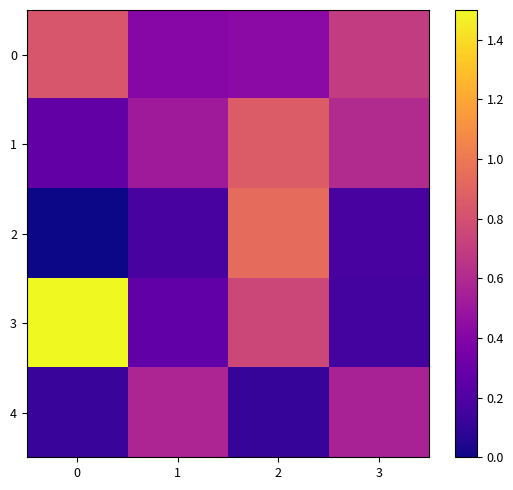

Rank the series at 1 from highest to lowest value.

4, 1, 0, 3, 2